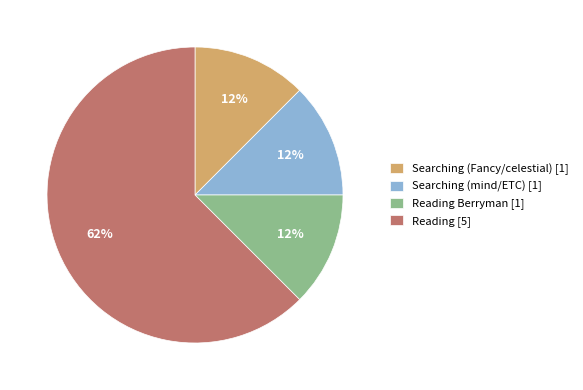

Which has a higher value, Reading [5] or Reading Berryman [1]?

Reading [5]